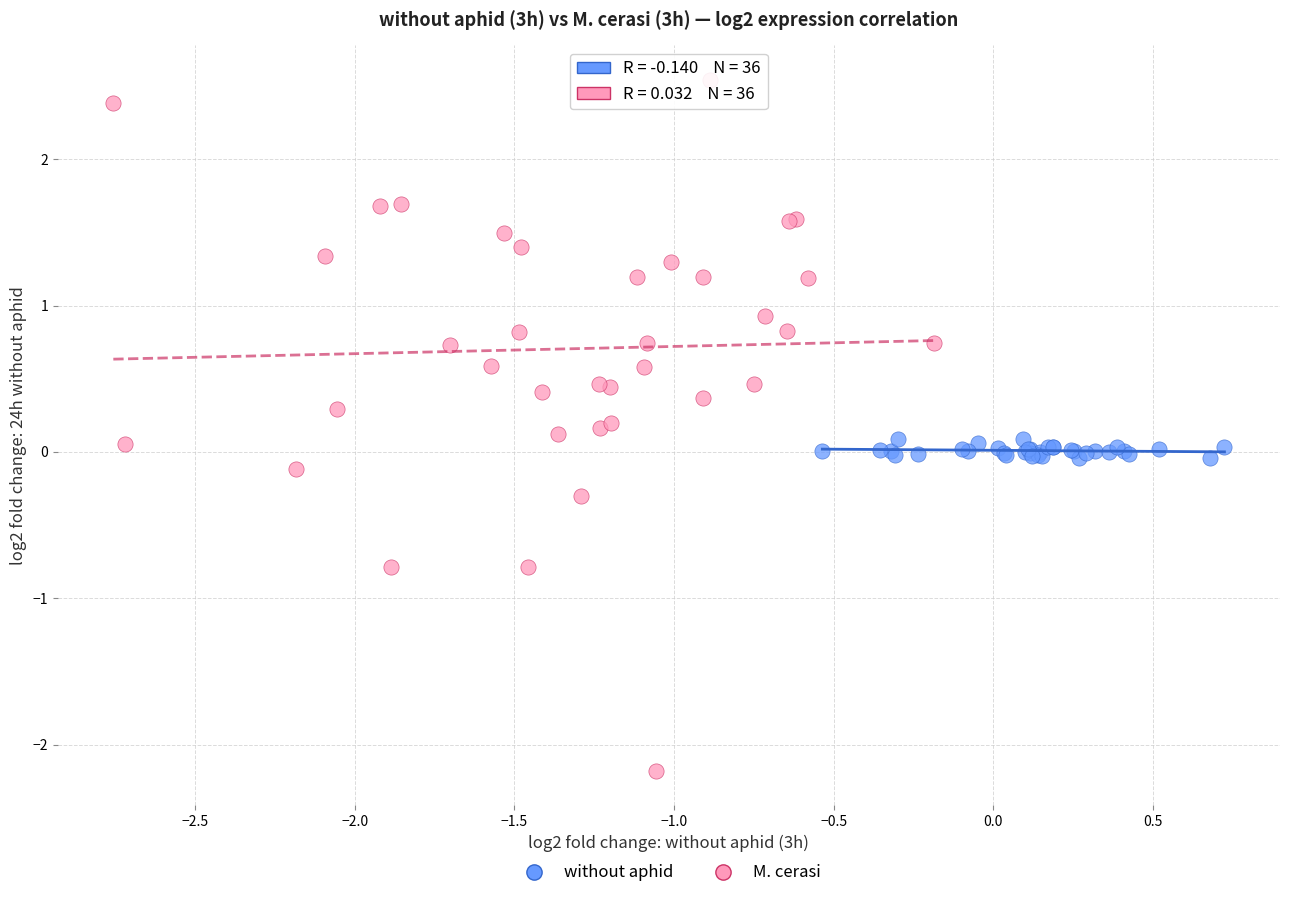

Which series has the largest Y range (max minus min)?

M. cerasi